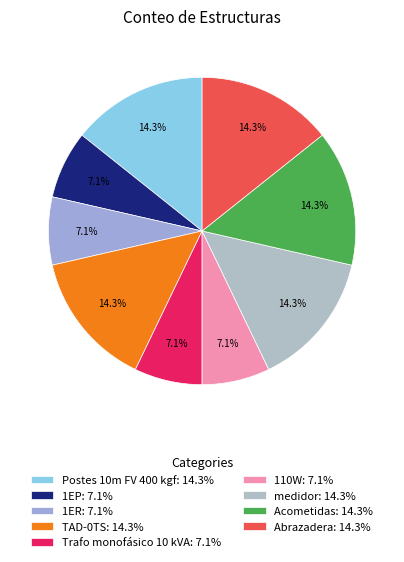

Which has a higher value, Acometidas or 110W?

Acometidas